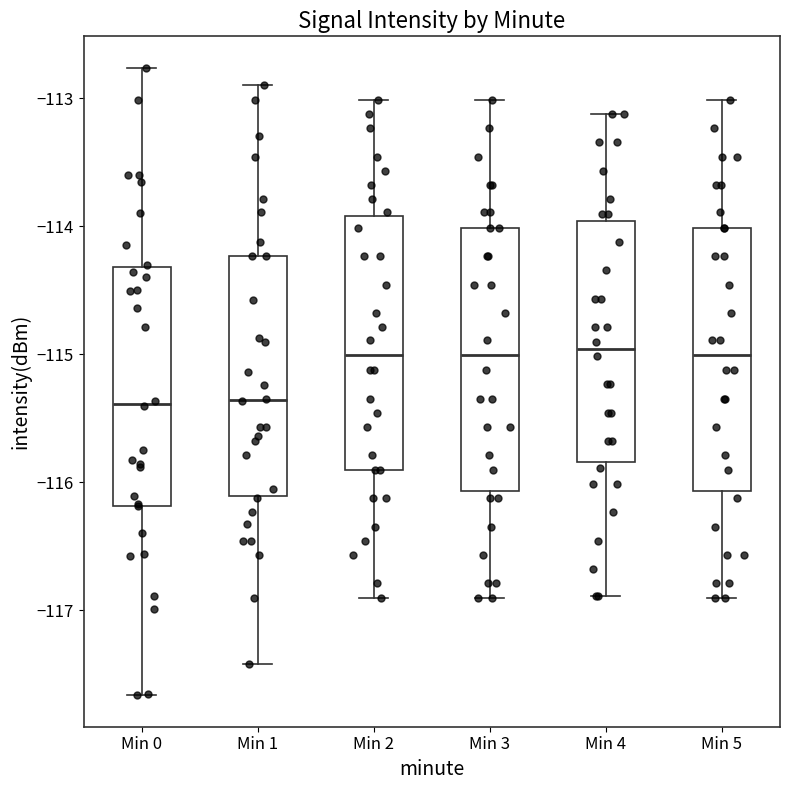

Reading left to right, read every box against the y-axis: the position of its median line, the range the box covers, and the ends of its whiskers. The values are not printed on the chart, so give them approximately, as read against the axis.

Min 0: median -115.4, box -116.2 to -114.3, whiskers -117.7 to -112.8
Min 1: median -115.4, box -116.1 to -114.2, whiskers -117.4 to -112.9
Min 2: median -115.0, box -115.9 to -113.9, whiskers -116.9 to -113.0
Min 3: median -115.0, box -116.1 to -114.0, whiskers -116.9 to -113.0
Min 4: median -115.0, box -115.8 to -114.0, whiskers -116.9 to -113.1
Min 5: median -115.0, box -116.1 to -114.0, whiskers -116.9 to -113.0